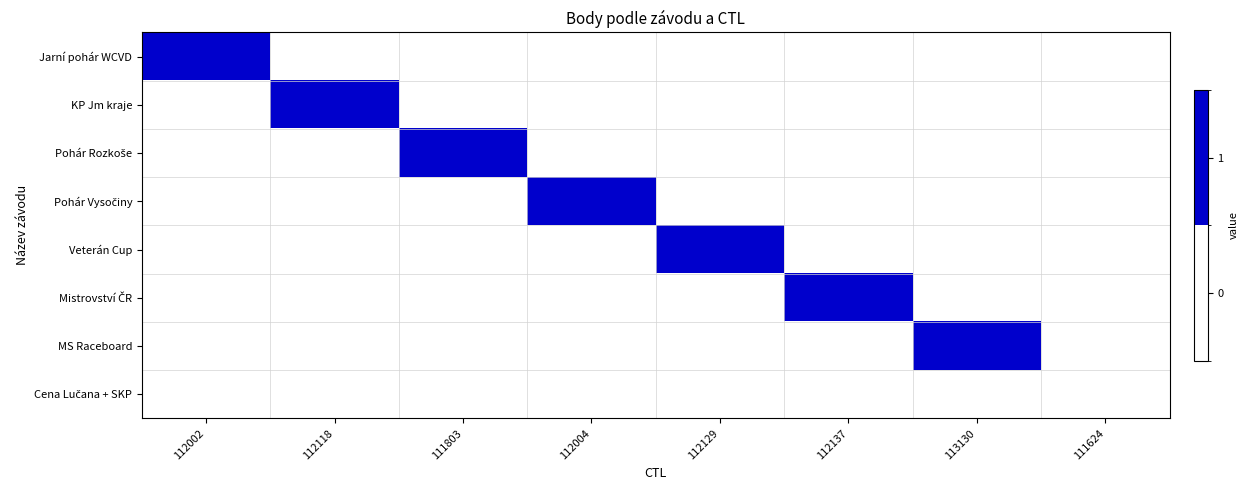

Rank the series at 112137 from lowest to highest value.

Jarní pohár WCVD, KP Jm kraje, Pohár Rozkoše, Pohár Vysočiny, Veterán Cup, MS Raceboard, Cena Lučana + SKP, Mistrovství ČR